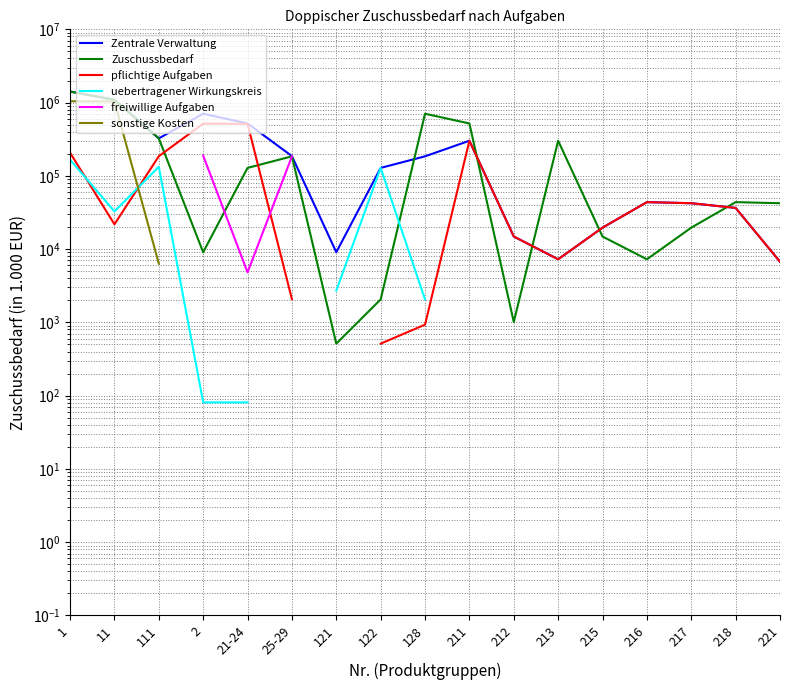

Is the value of Zuschussbedarf at 211 greater than the value of Zentrale Verwaltung at 212?

Yes